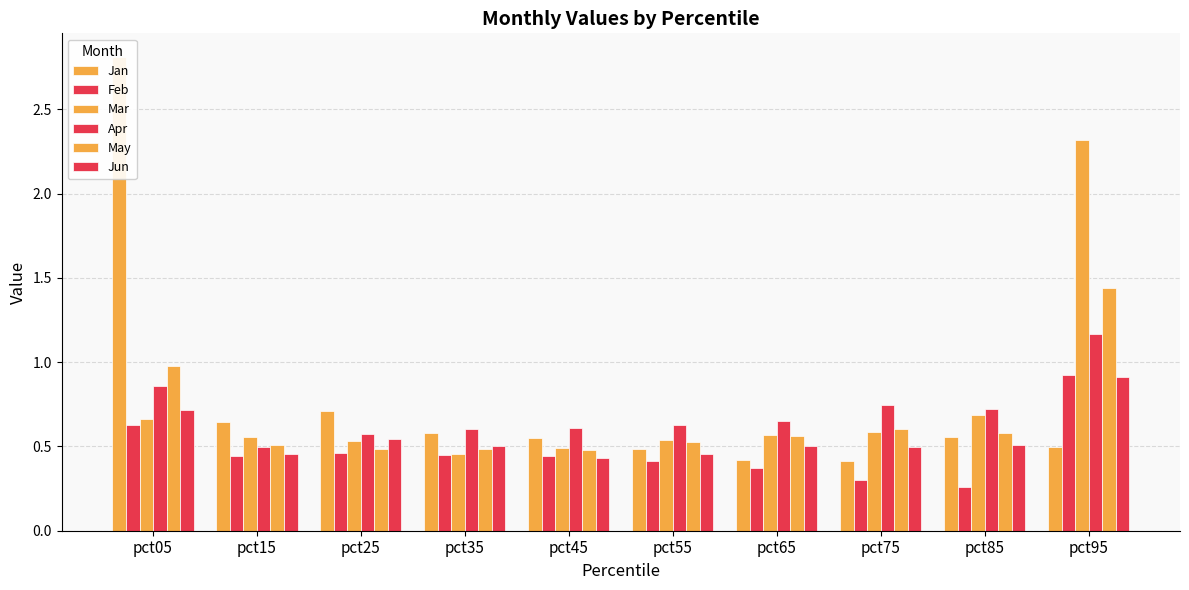

How many bars are there in each group?

6